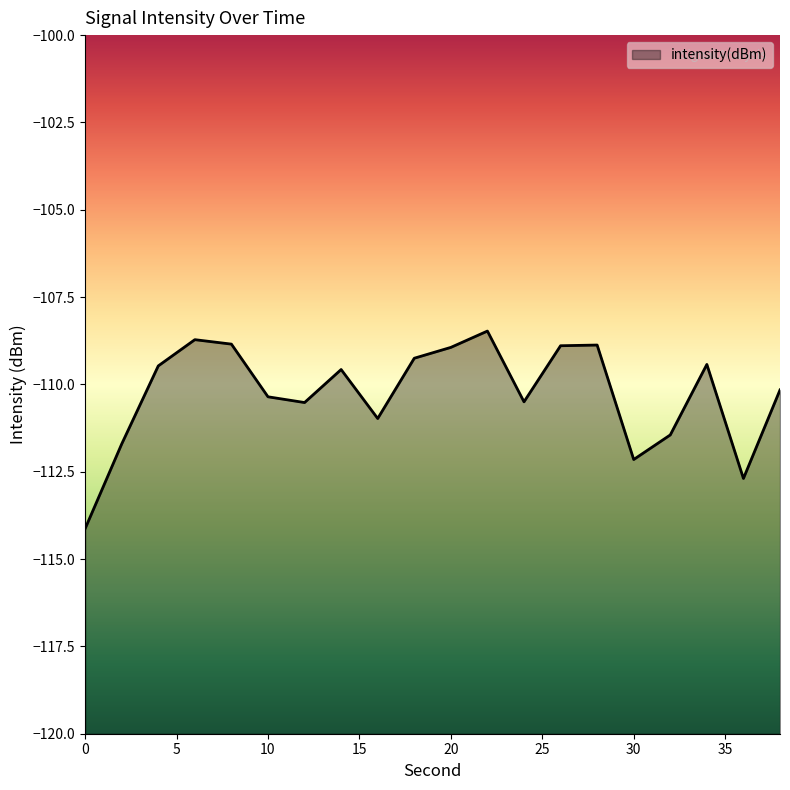

Reading right to left, what are all the values shown in this chart?

-110.2	-112.7	-109.4	-111.4	-112.1	-108.9	-108.9	-110.5	-108.5	-108.9	-109.3	-111.0	-109.6	-110.5	-110.4	-108.8	-108.7	-109.5	-111.7	-114.1